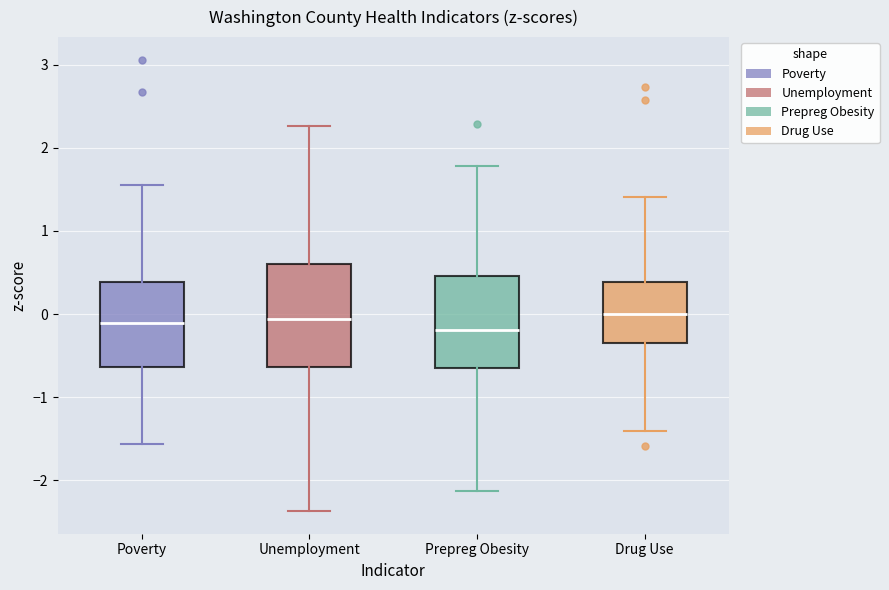

Where is the lower edge of the box for Unemployment on the y-axis? The values are not printed on the chart, so give them approximately, as read against the axis.

-0.6